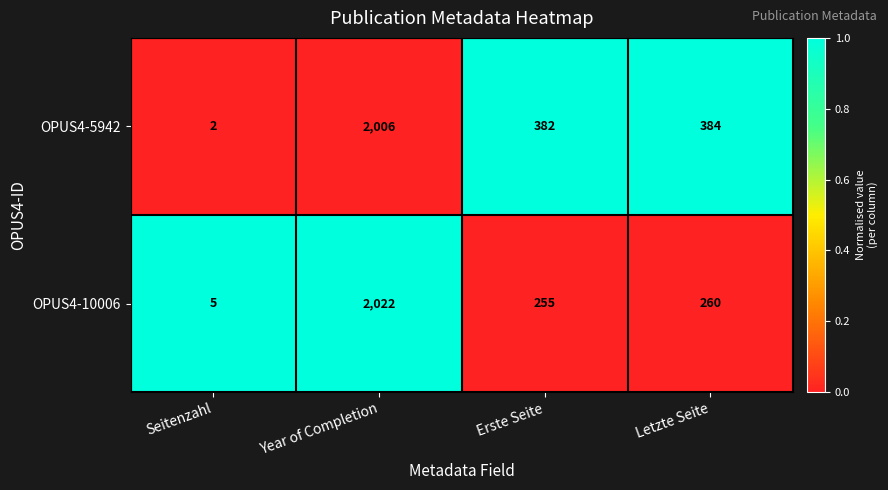

Reading left to right, transcribe all the data shown in this chart.

OPUS4-5942: Seitenzahl=2	Year of Completion=2006	Erste Seite=382	Letzte Seite=384
OPUS4-10006: Seitenzahl=5	Year of Completion=2022	Erste Seite=255	Letzte Seite=260